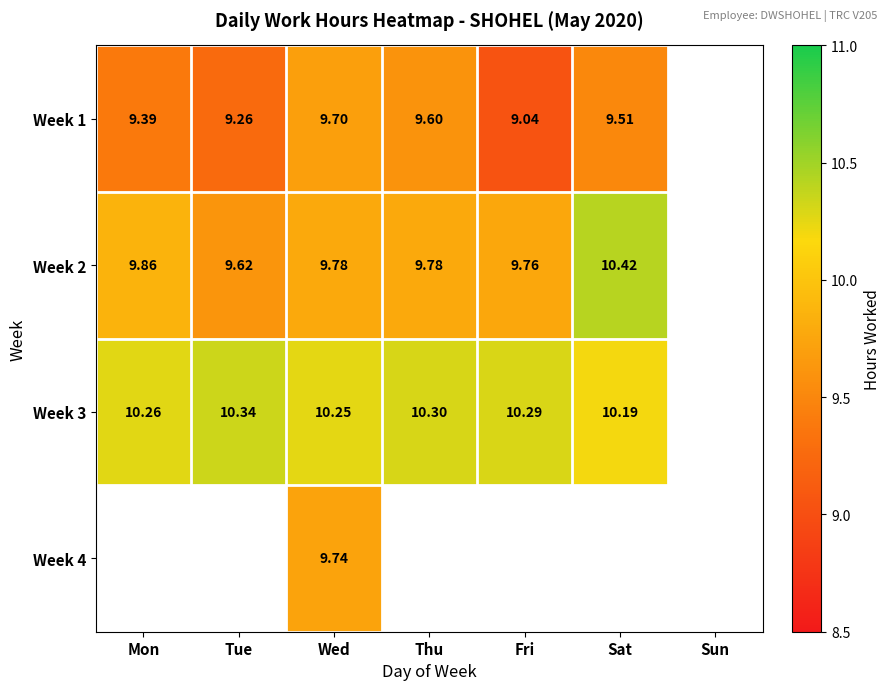

Which series changed the most between Mon and Fri?

Week 1